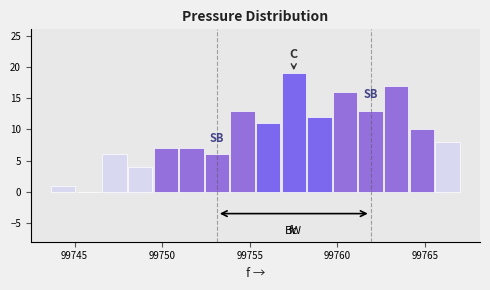

Around what value on the x-axis is the tallest bar? Give the approximate position of its centre, as read against the axis.

99757.5